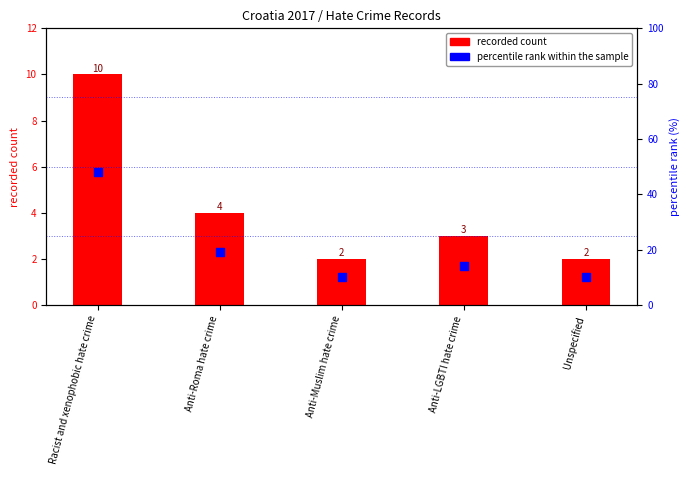

Which series contains the lowest Y value?

recorded count